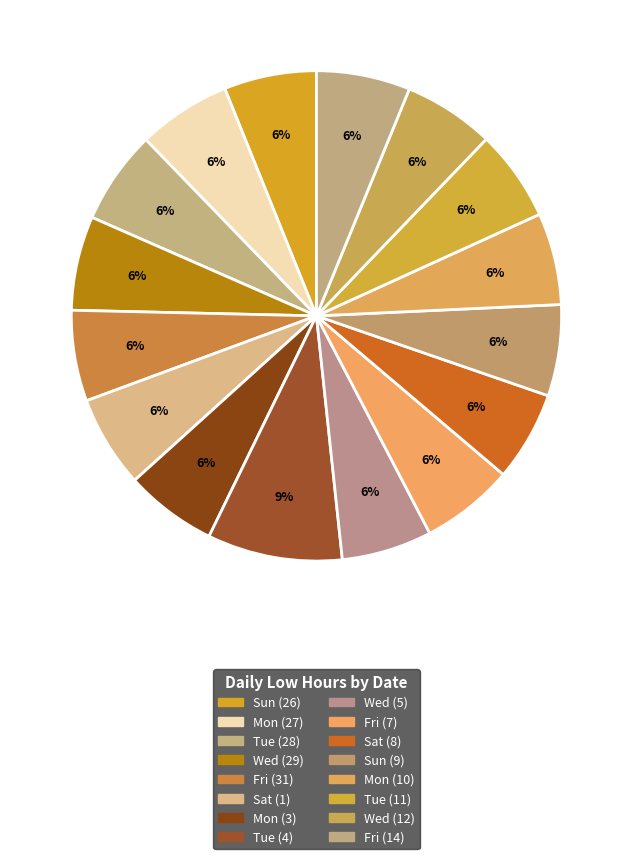

Which category has the smallest portion of the pie?

Sat (8)